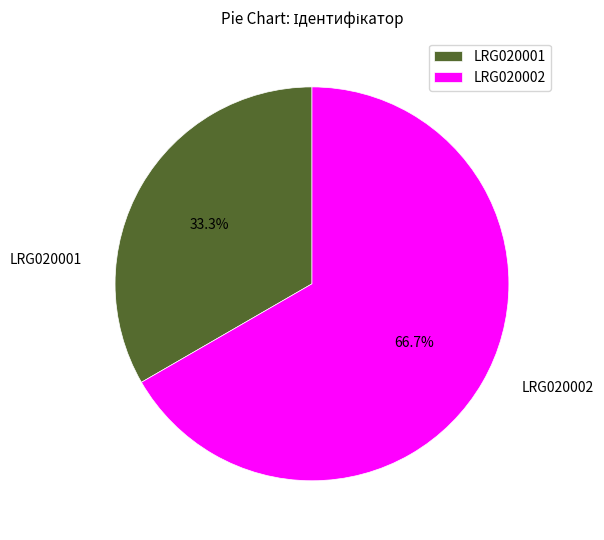

What is the smallest slice in the pie chart?

LRG020001